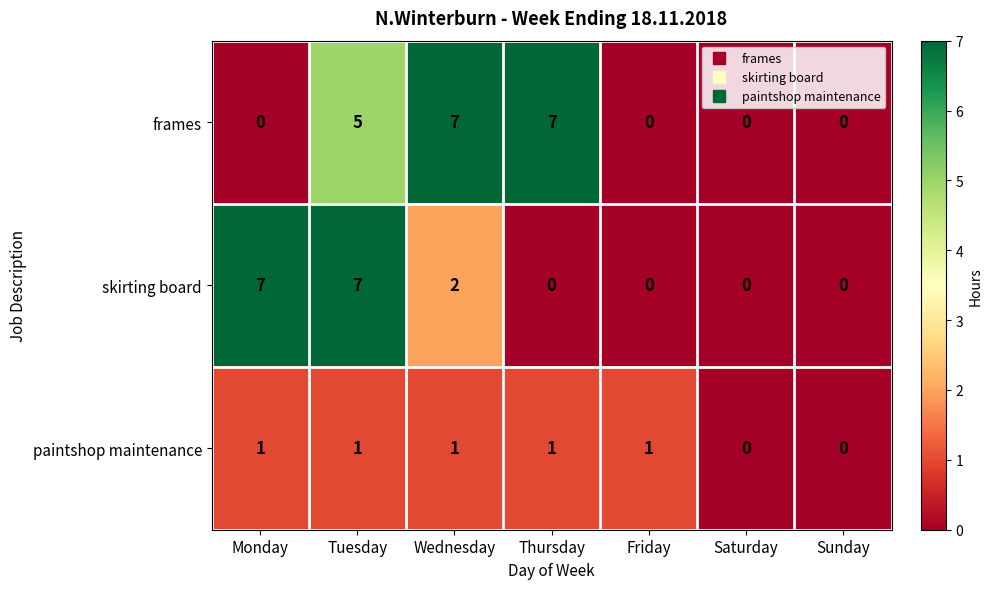

What is the greatest value displayed?

7